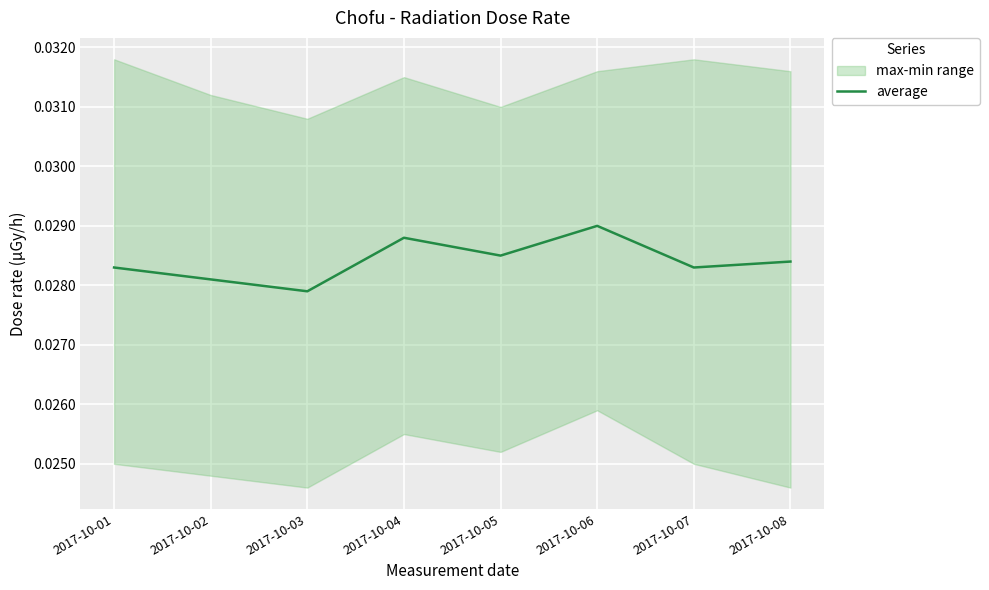

Which category has the lowest value in the average series?

2017-10-03